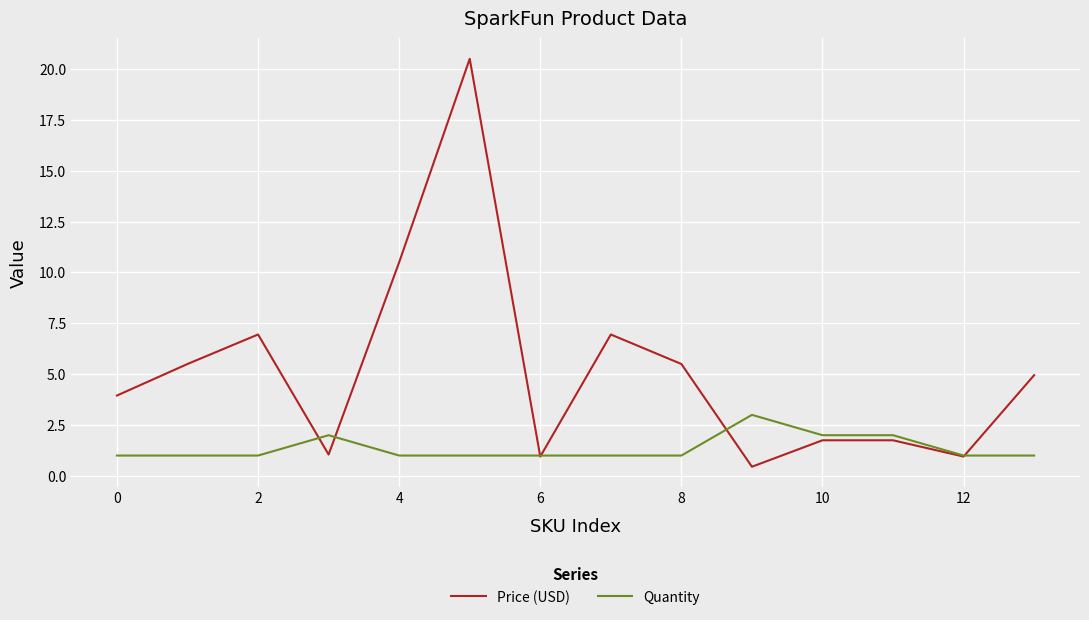

Which series has the largest total across all categories?

Price (USD)